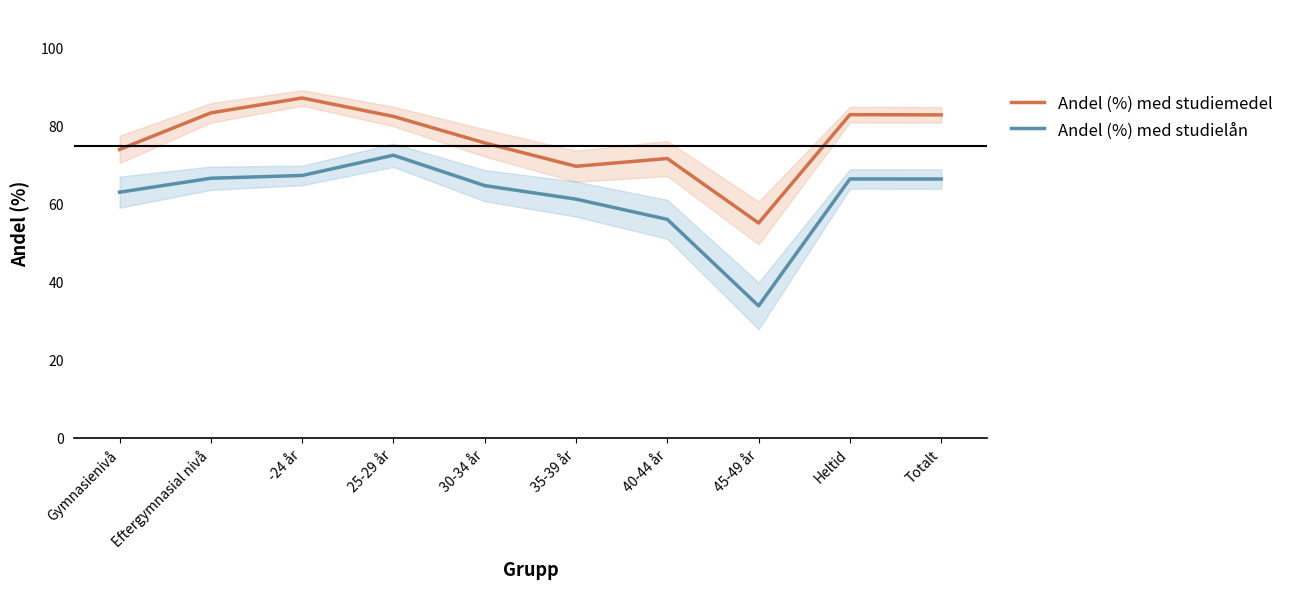

What is the sum of all Andel (%) med studielån values?

620.1